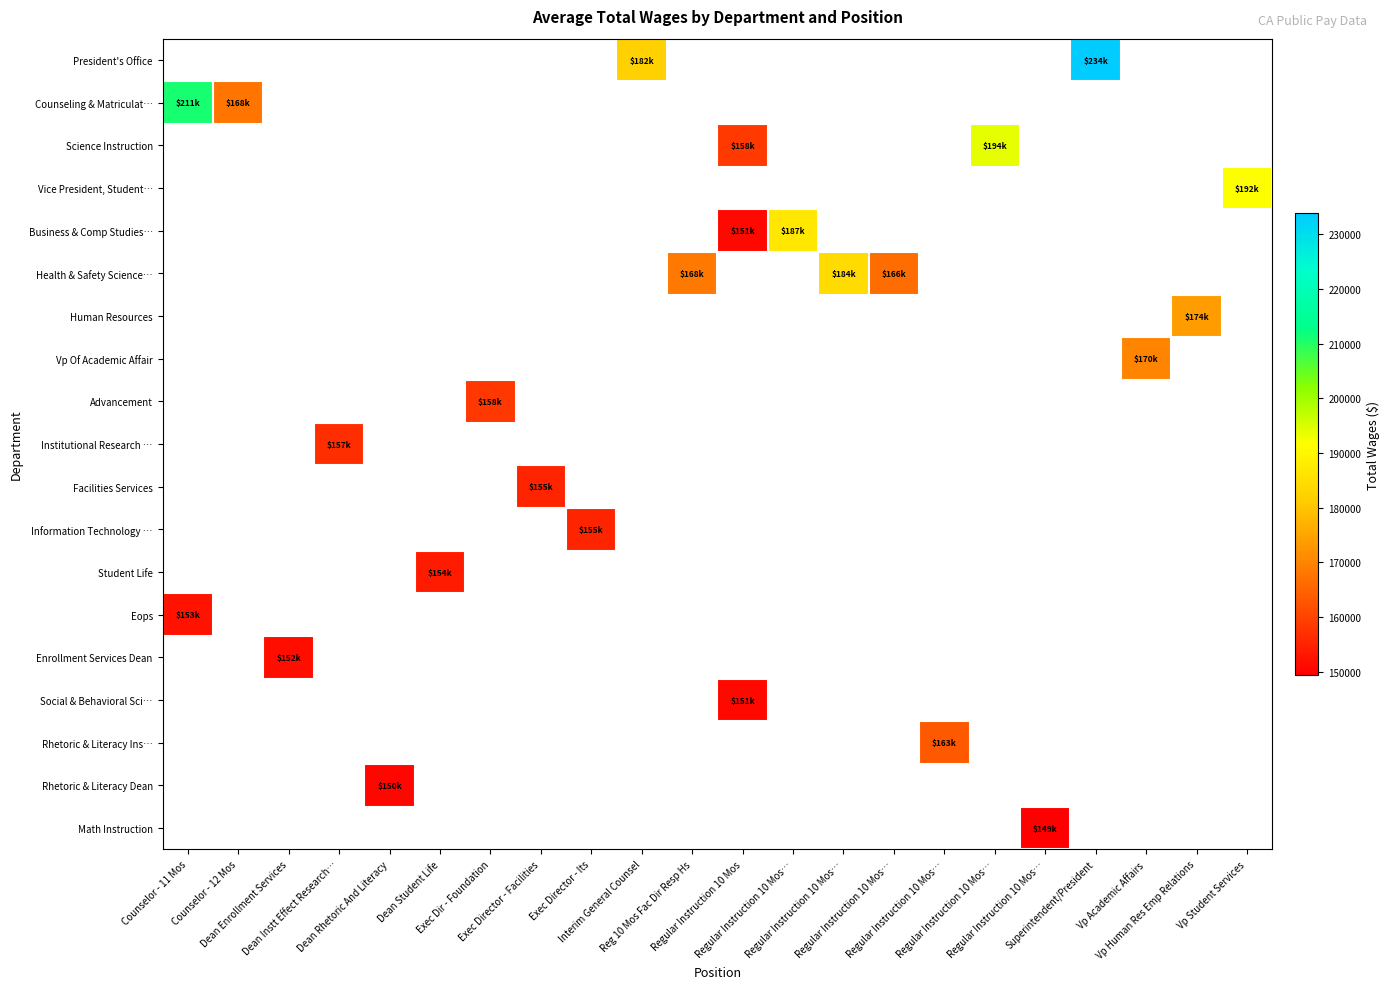

Which has a higher value, Regular Instruction 10 Mos or Vp Student Services?

Vp Student Services